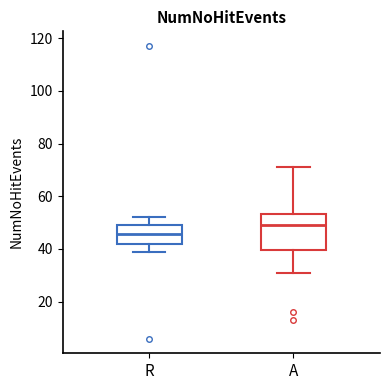

Where does the upper whisker of the box for R end on the y-axis? The values are not printed on the chart, so give them approximately, as read against the axis.

52